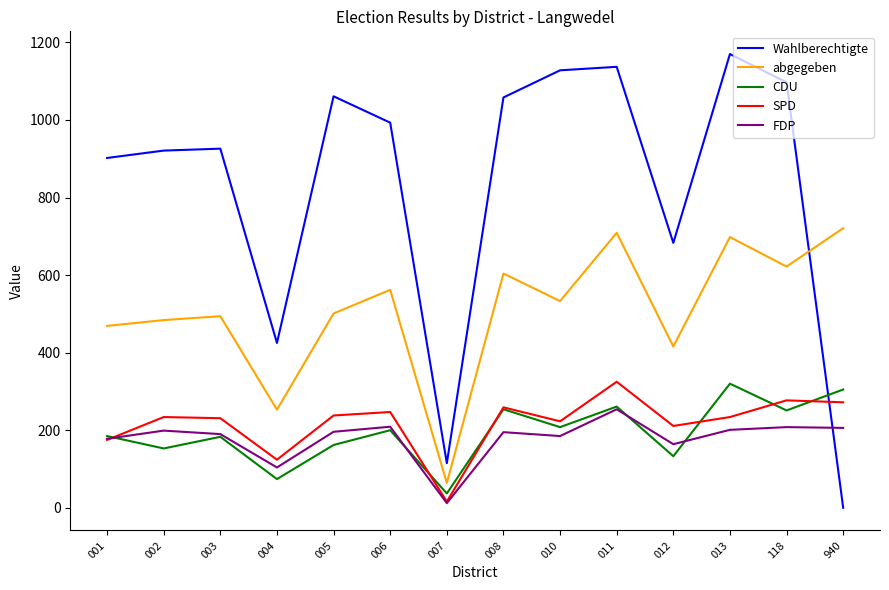

Which series changed the most between 004 and 006?

Wahlberechtigte